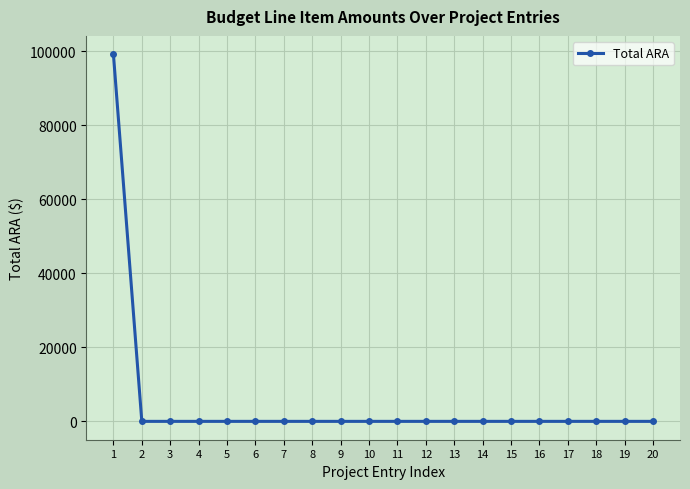

What is the average value?

4959